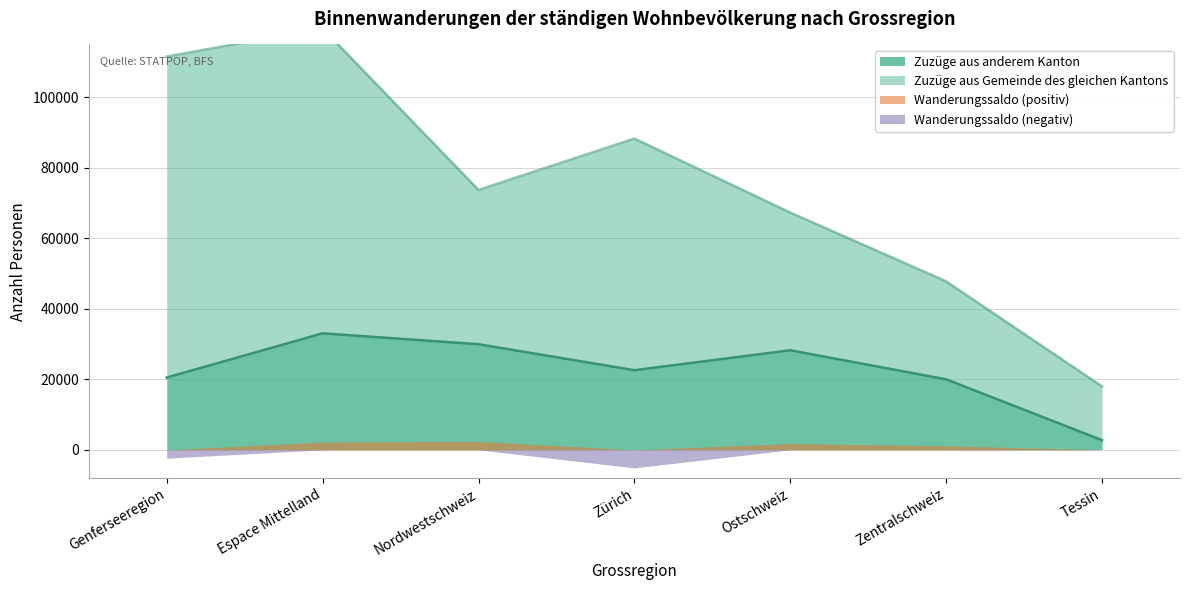

The Zuzüge aus anderem Kanton series shows 29962 at Nordwestschweiz. True or false?

True